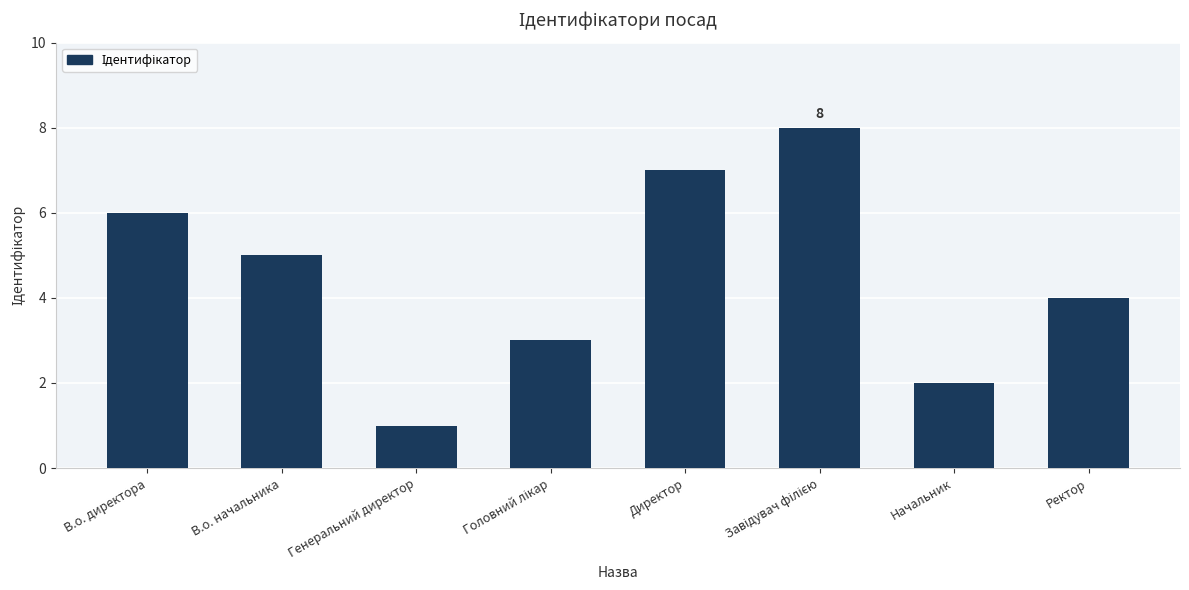

What is the label of the 8th bar from the left?

Ректор